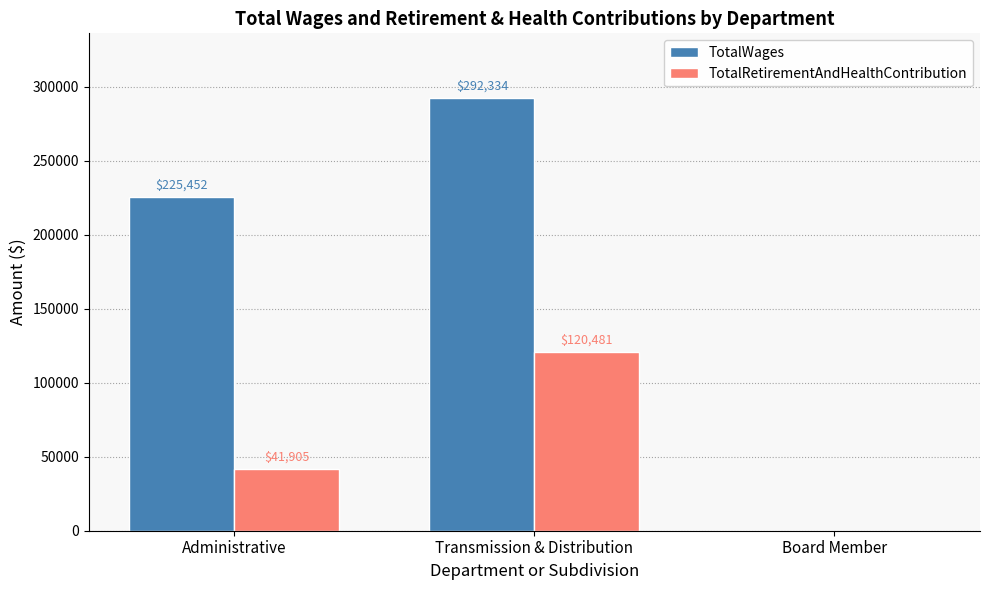

Which series has the largest total across all categories?

TotalWages